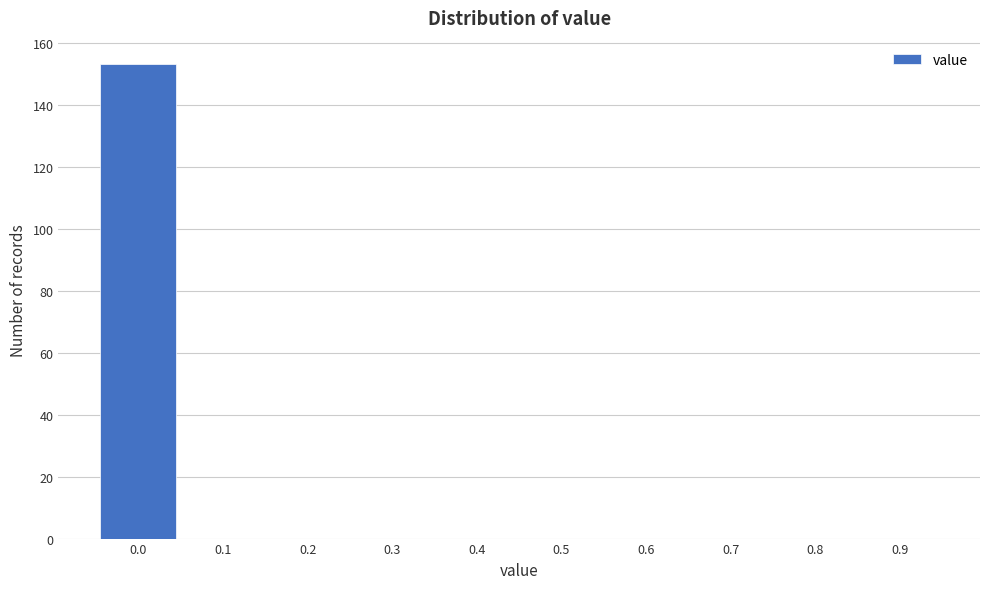

Reading left to right, extract all data points from this chart.

0.0=153	0.1=0	0.2=0	0.3=0	0.4=0	0.5=0	0.6=0	0.7=0	0.8=0	0.9=0